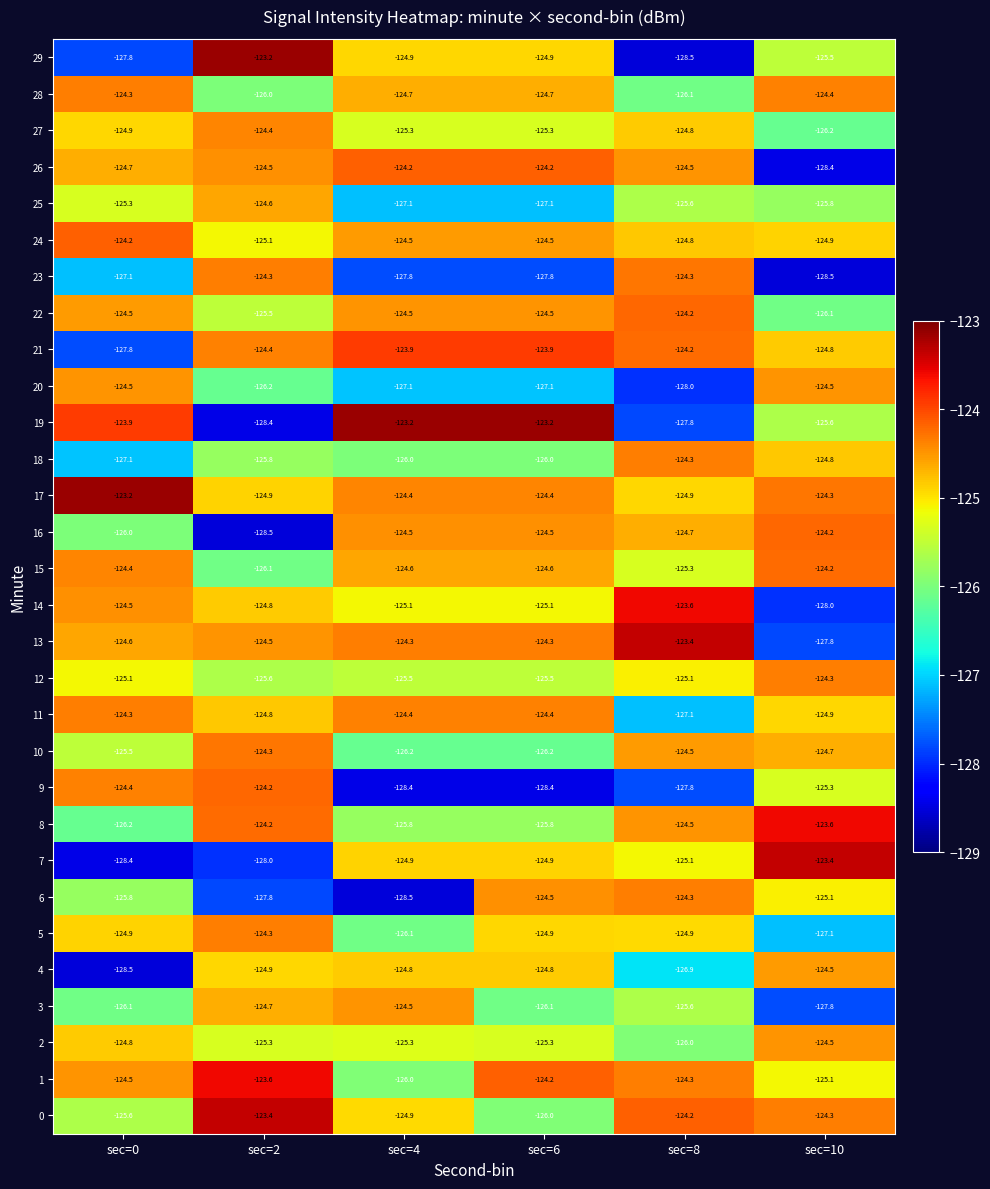

True or false: 10 has a value of -50.3 at sec=0.

False